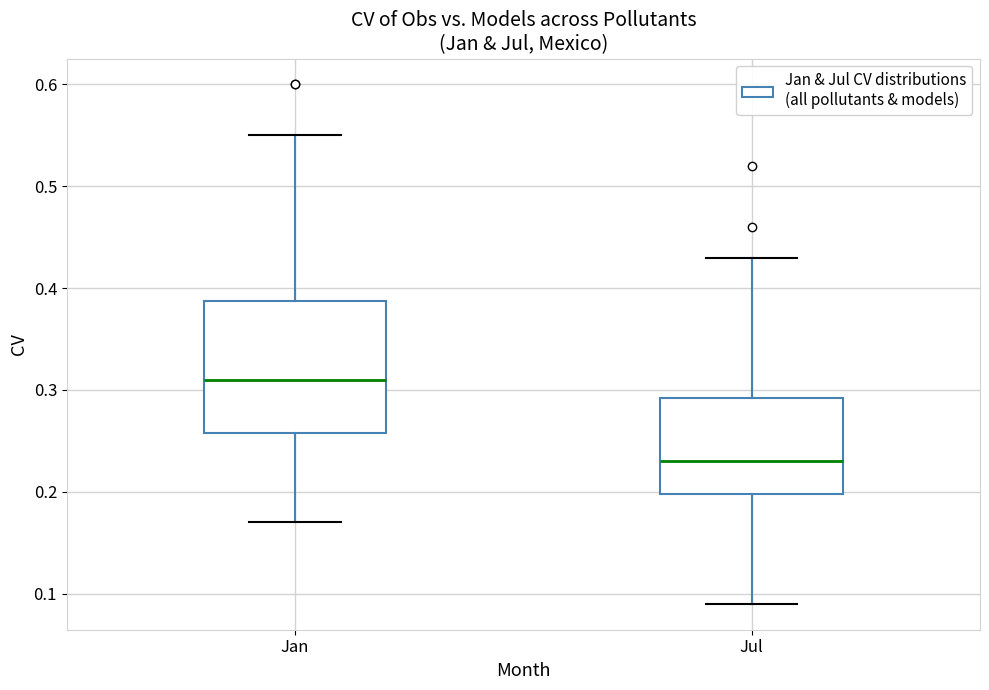

Reading left to right, read every box against the y-axis: the position of its median line, the range the box covers, and the ends of its whiskers. The values are not printed on the chart, so give them approximately, as read against the axis.

Jan: median 0.31, box 0.26 to 0.39, whiskers 0.17 to 0.55
Jul: median 0.23, box 0.20 to 0.29, whiskers 0.09 to 0.43